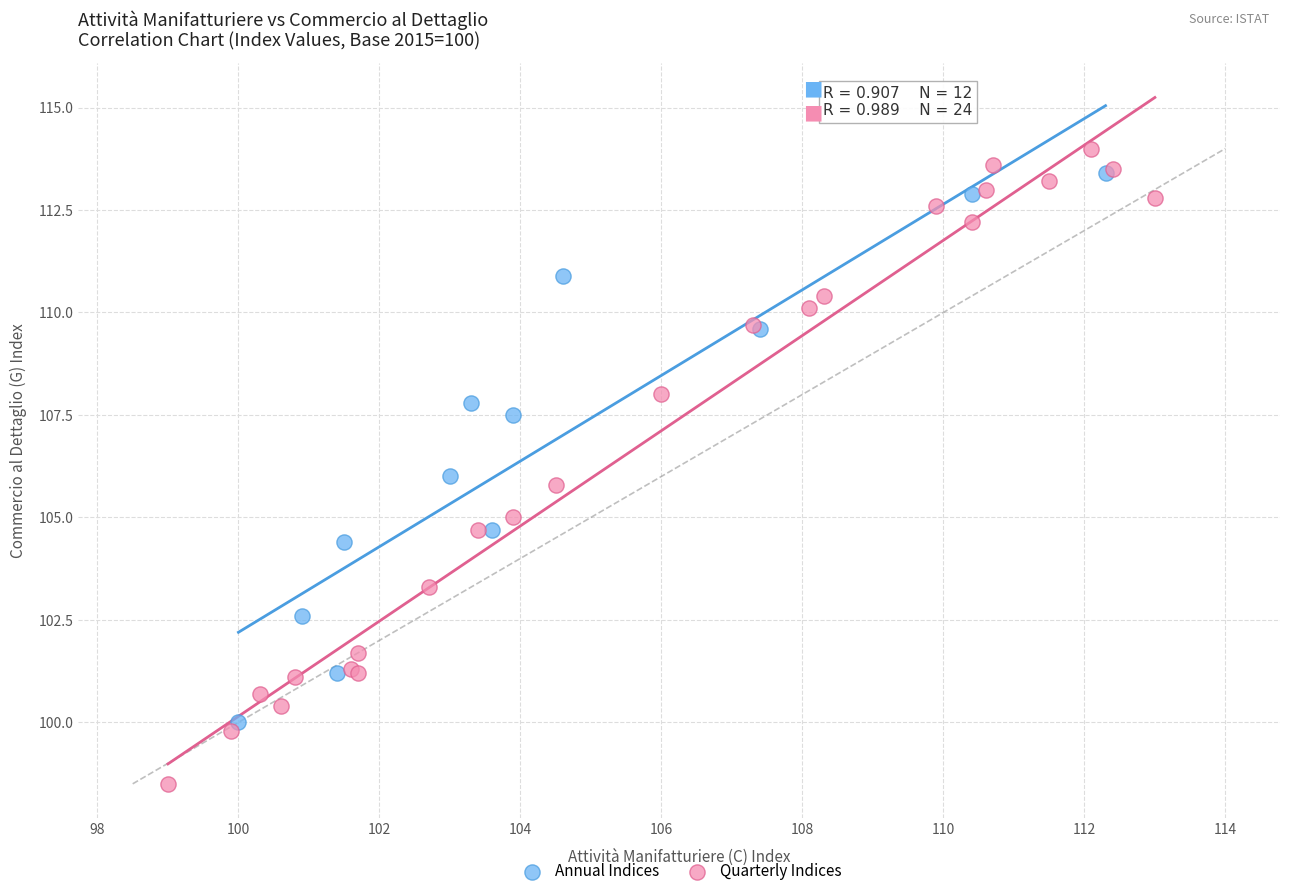

What are all the series names shown in the legend?

Annual Indices, Quarterly Indices